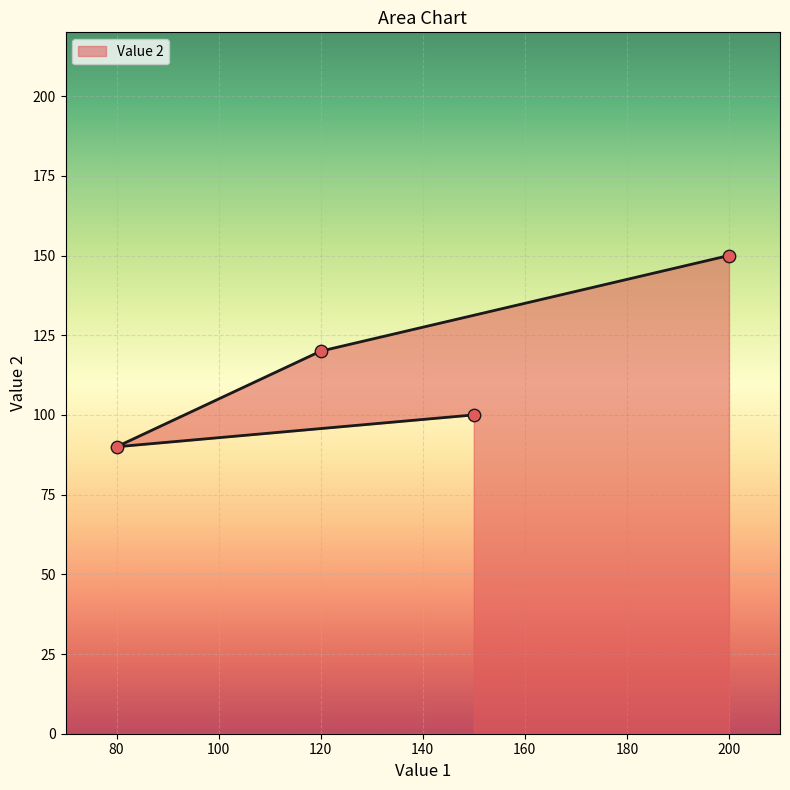

Approximately how many times larger is the value at 150 compared to 80?

1.1